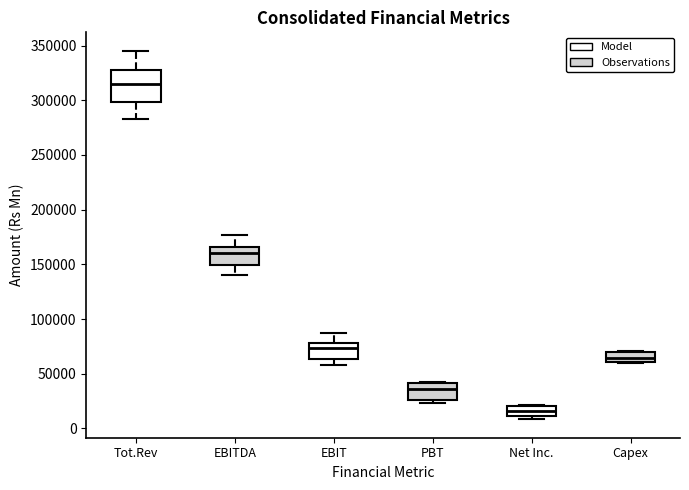

Which box has the lowest median line?

Net Inc.